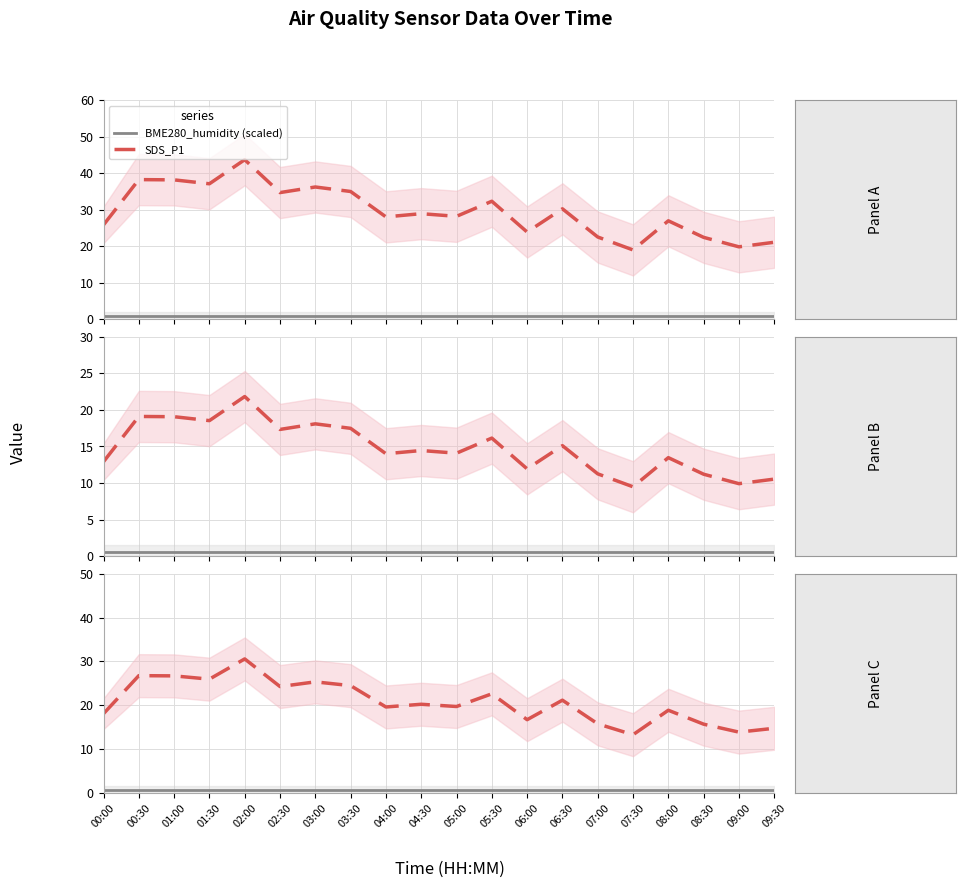

Reading left to right, what are all the values shown in this chart?

SDS_P1: 00:00=18.1	00:30=26.8	01:00=26.7	01:30=26.0	02:00=30.6	02:30=24.3	03:00=25.3	03:30=24.5	04:00=19.6	04:30=20.2	05:00=19.7	05:30=22.6	06:00=16.7	06:30=21.2	07:00=15.8	07:30=13.3	08:00=18.9	08:30=15.7	09:00=13.9	09:30=14.8
BME280_humidity (scaled): 00:00=0.7	00:30=0.7	01:00=0.7	01:30=0.7	02:00=0.7	02:30=0.7	03:00=0.7	03:30=0.7	04:00=0.7	04:30=0.7	05:00=0.7	05:30=0.7	06:00=0.7	06:30=0.7	07:00=0.7	07:30=0.7	08:00=0.7	08:30=0.7	09:00=0.7	09:30=0.7